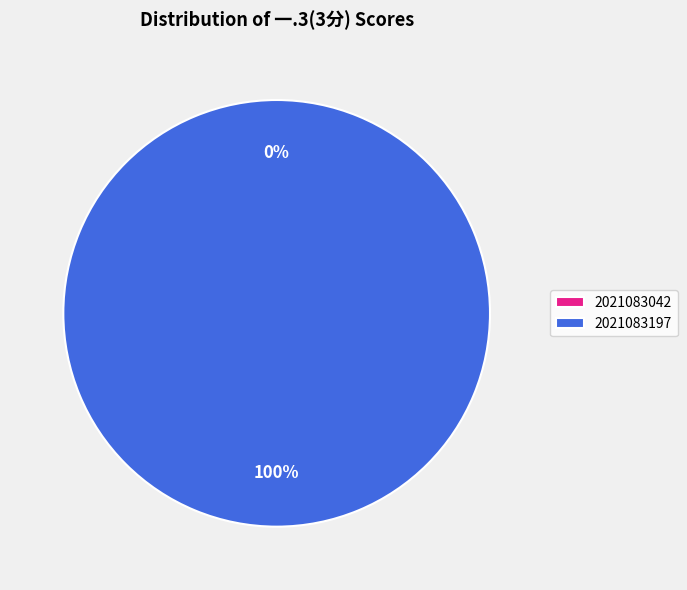

Does 2021083197 account for over 50% of the chart?

Yes